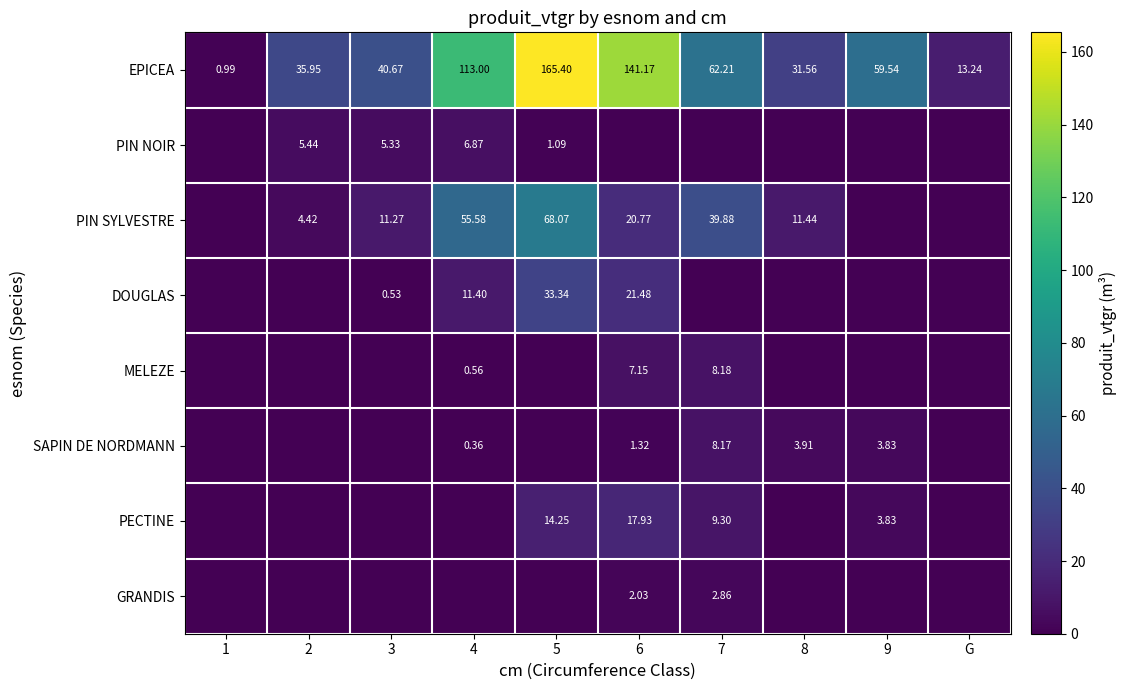

Is the value of EPICEA at 3 greater than the value of GRANDIS at 7?

Yes